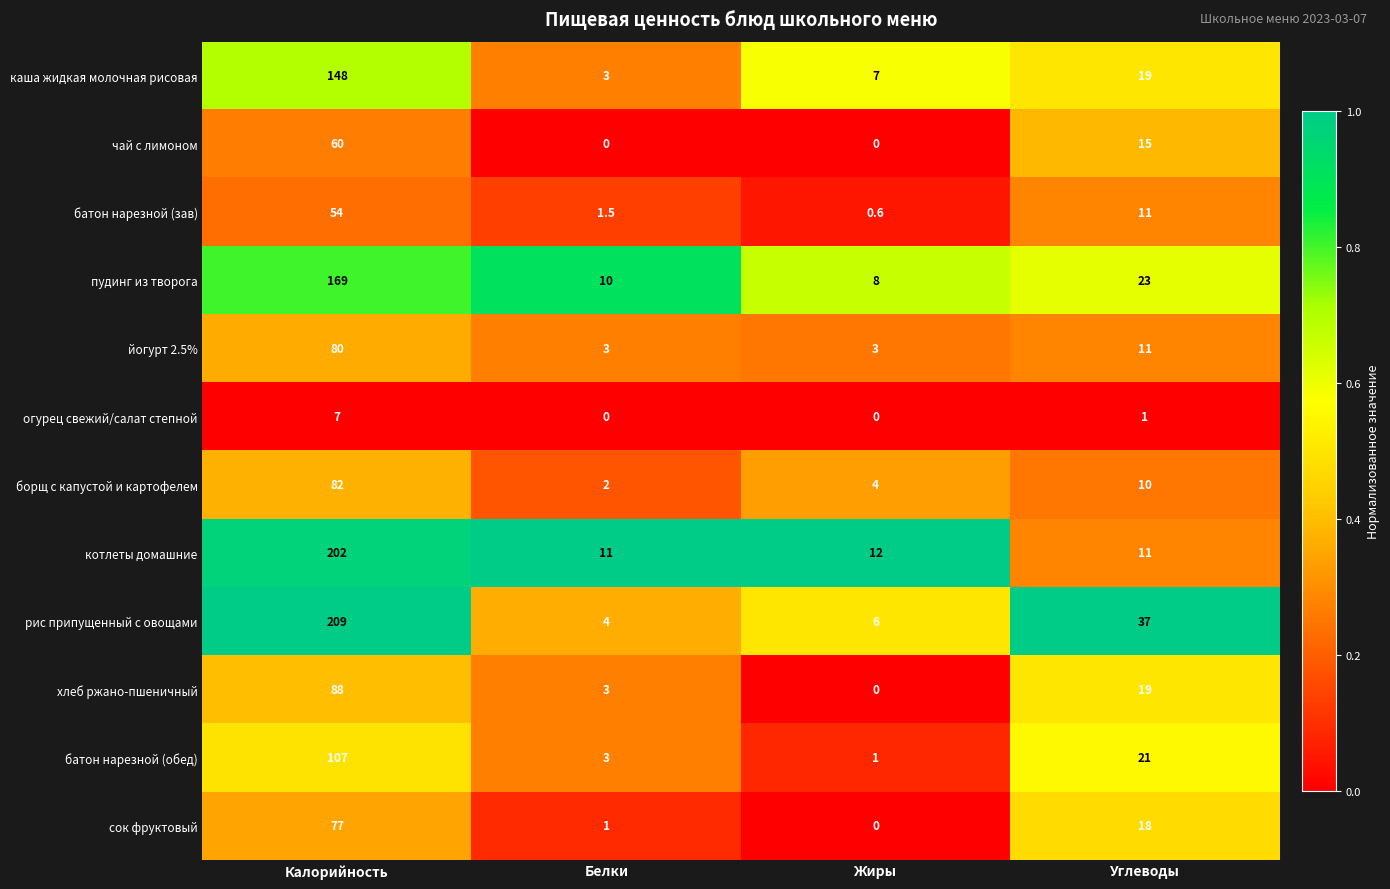

True or false: пудинг из творога has a value of 23.0 at Углеводы.

True